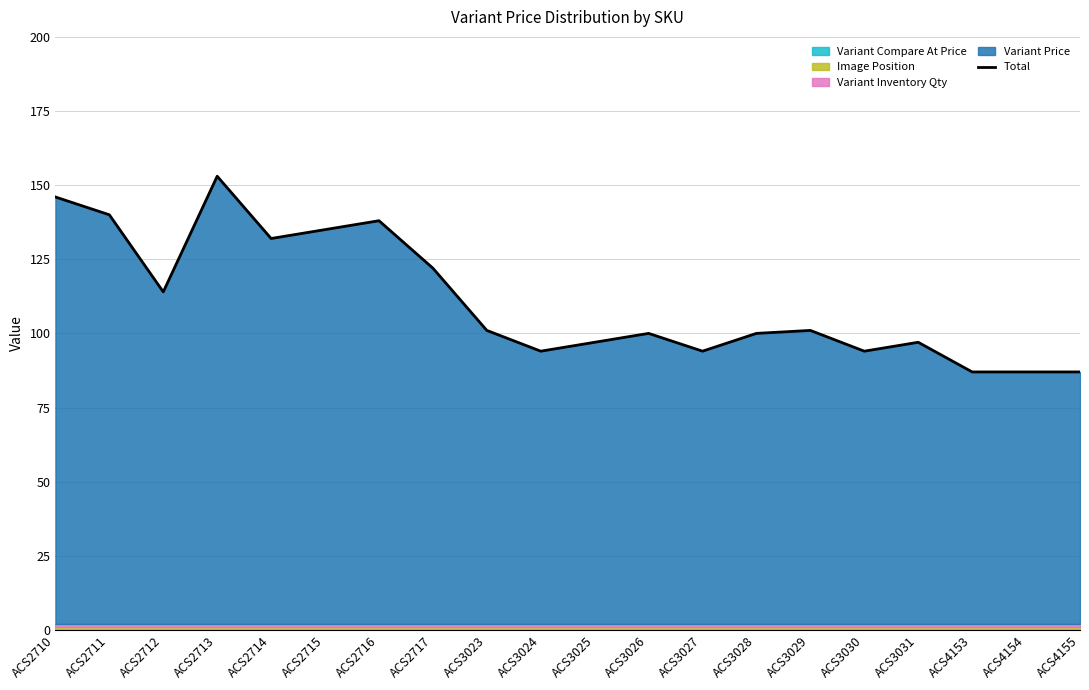

At which label does the data first exceed 101?

ACS2710